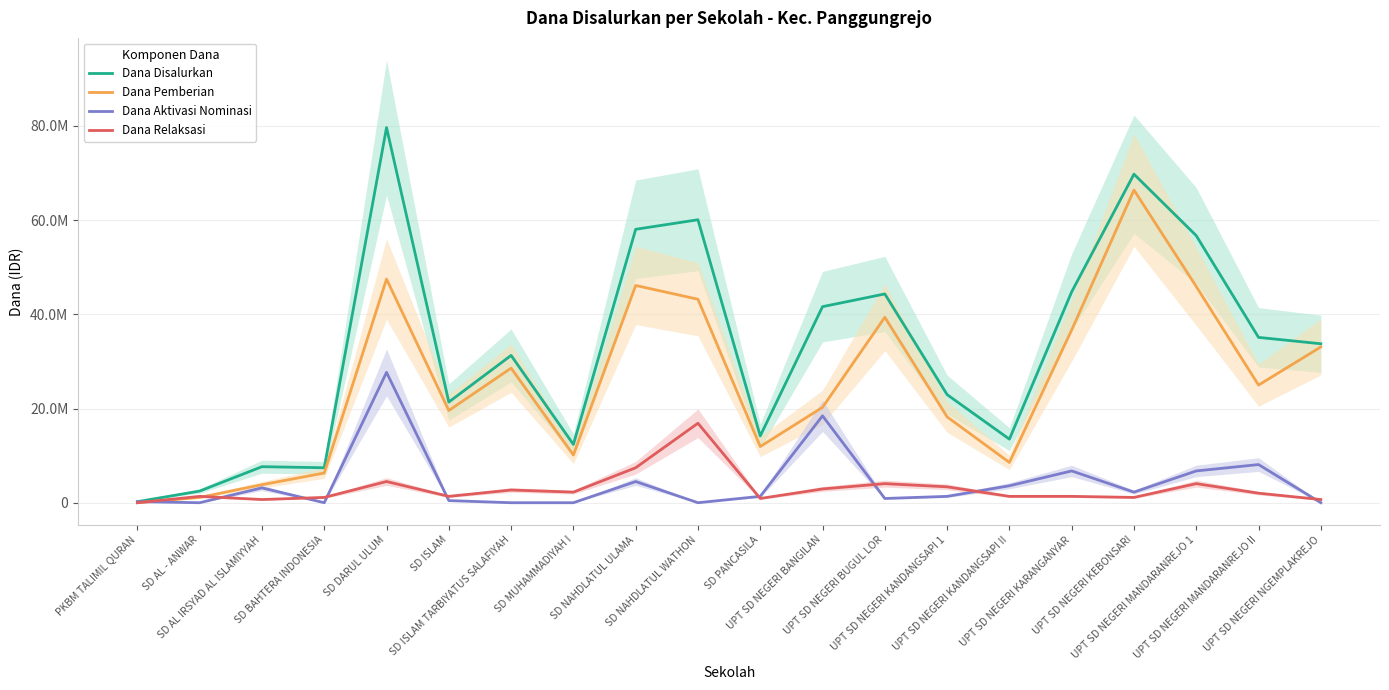

Reading left to right, what are all the values shown in this chart?

Dana Disalurkan: 225000	2475000	7650000	7425000	79650000	21375000	31275000	12375000	58050000	60075000	14175000	41625000	44325000	22950000	13500000	44775000	69750000	56700000	35100000	33750000
Dana Pemberian: 0	1125000	3825000	6300000	47475000	19575000	28575000	10125000	46125000	43200000	11925000	20250000	39375000	18225000	8550000	36675000	66375000	45900000	24975000	33075000
Dana Aktivasi Nominasi: 225000	0	3150000	0	27675000	450000	0	0	4500000	0	1350000	18450000	900000	1350000	3600000	6750000	2250000	6750000	8100000	0
Dana Relaksasi: 0	1350000	675000	1125000	4500000	1350000	2700000	2250000	7425000	16875000	900000	2925000	4050000	3375000	1350000	1350000	1125000	4050000	2025000	675000